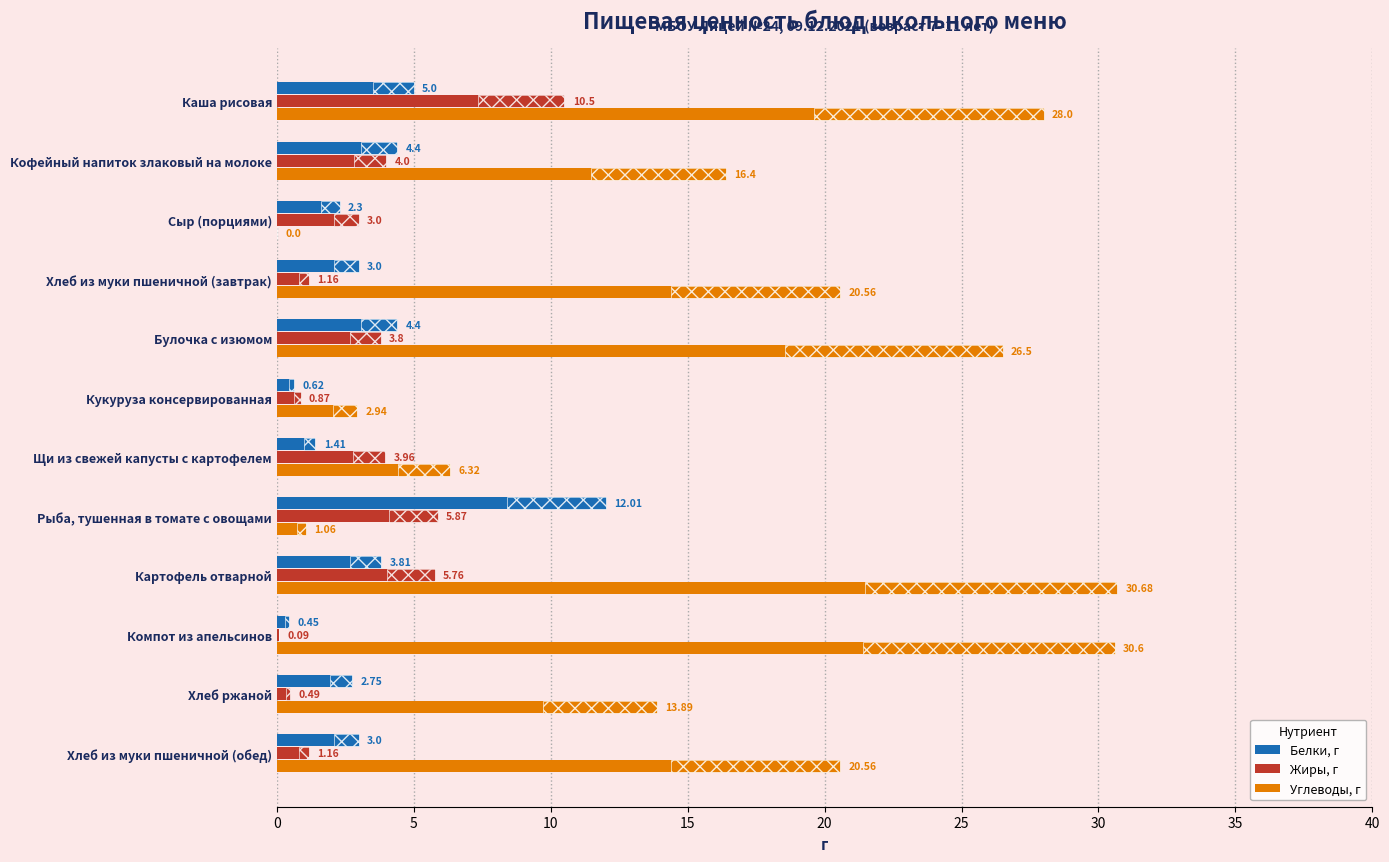

Which series has the largest total across all categories?

Углеводы, г